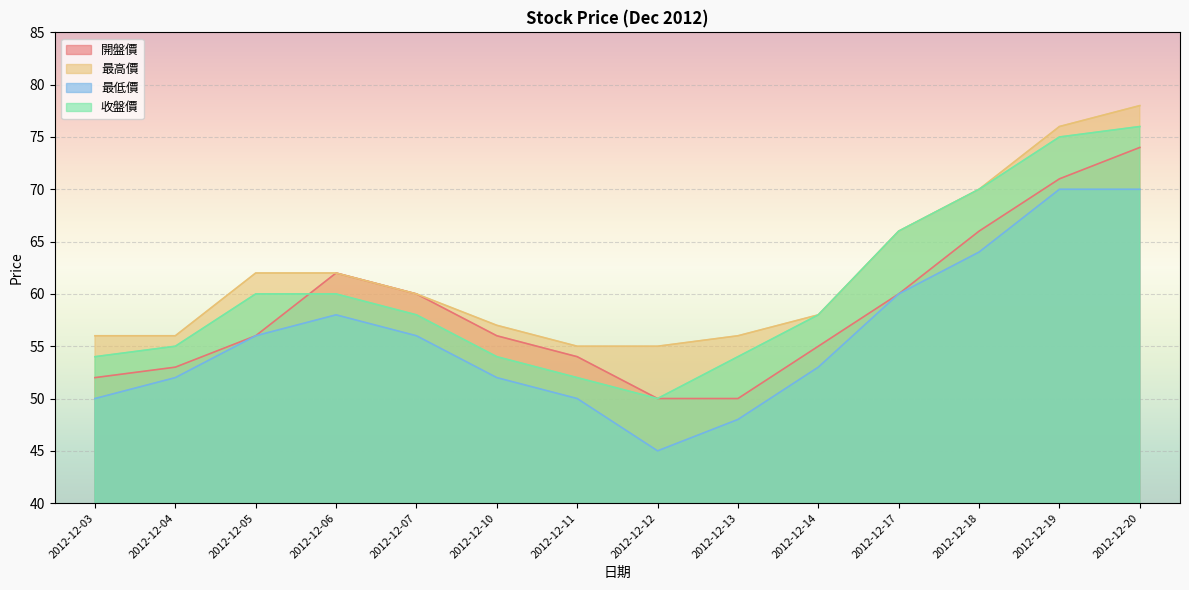

Reading left to right, transcribe all the data shown in this chart.

開盤價: 2012-12-03=52	2012-12-04=53	2012-12-05=56	2012-12-06=62	2012-12-07=60	2012-12-10=56	2012-12-11=54	2012-12-12=50	2012-12-13=50	2012-12-14=55	2012-12-17=60	2012-12-18=66	2012-12-19=71	2012-12-20=74
最高價: 2012-12-03=56	2012-12-04=56	2012-12-05=62	2012-12-06=62	2012-12-07=60	2012-12-10=57	2012-12-11=55	2012-12-12=55	2012-12-13=56	2012-12-14=58	2012-12-17=66	2012-12-18=70	2012-12-19=76	2012-12-20=78
最低價: 2012-12-03=50	2012-12-04=52	2012-12-05=56	2012-12-06=58	2012-12-07=56	2012-12-10=52	2012-12-11=50	2012-12-12=45	2012-12-13=48	2012-12-14=53	2012-12-17=60	2012-12-18=64	2012-12-19=70	2012-12-20=70
收盤價: 2012-12-03=54	2012-12-04=55	2012-12-05=60	2012-12-06=60	2012-12-07=58	2012-12-10=54	2012-12-11=52	2012-12-12=50	2012-12-13=54	2012-12-14=58	2012-12-17=66	2012-12-18=70	2012-12-19=75	2012-12-20=76